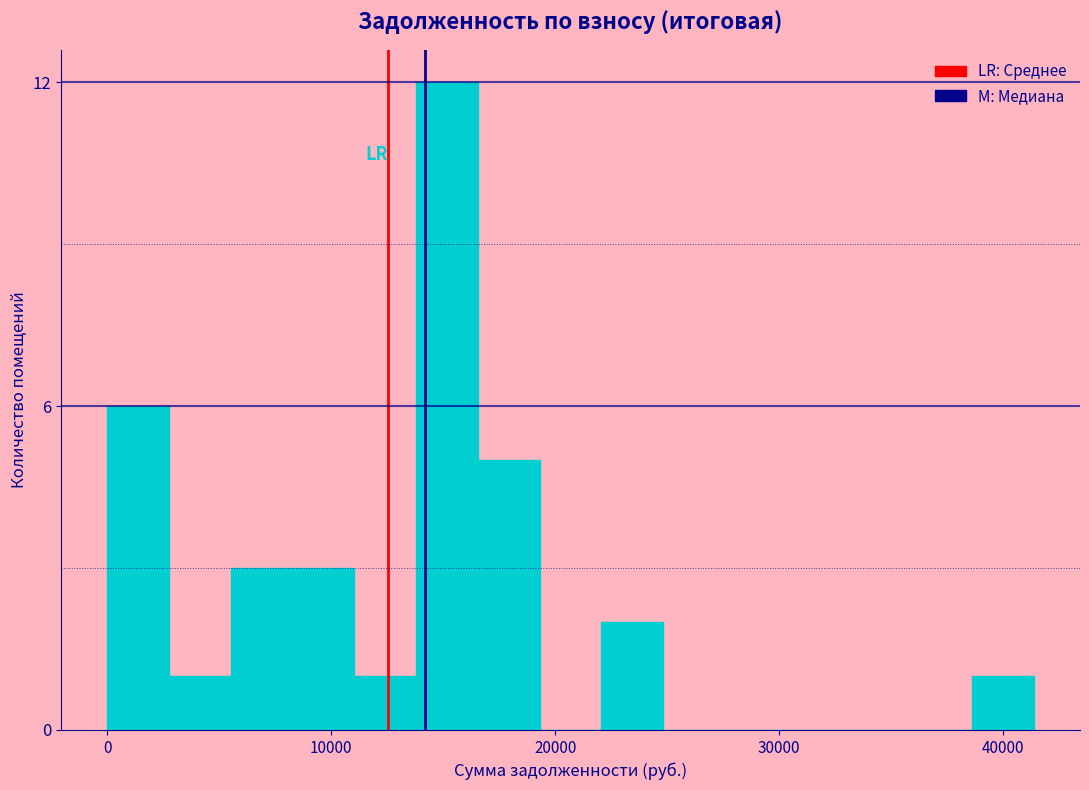

Around what value on the x-axis is the tallest bar? Give the approximate position of its centre, as read against the axis.

15000